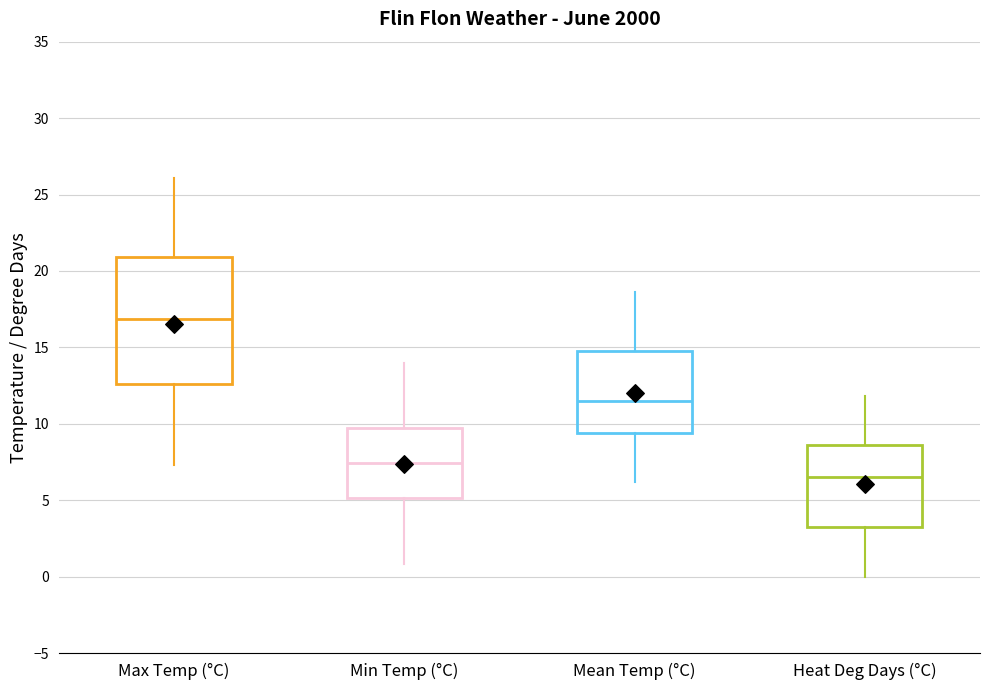

Which box's median line is the highest?

Max Temp (°C)